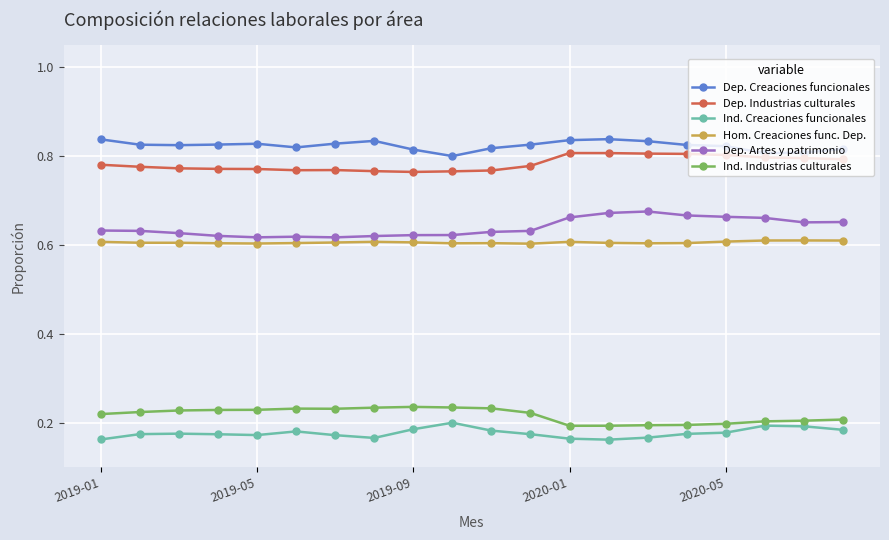

True or false: Dep. Artes y patrimonio and Dep. Creaciones funcionales cross at least once.

False